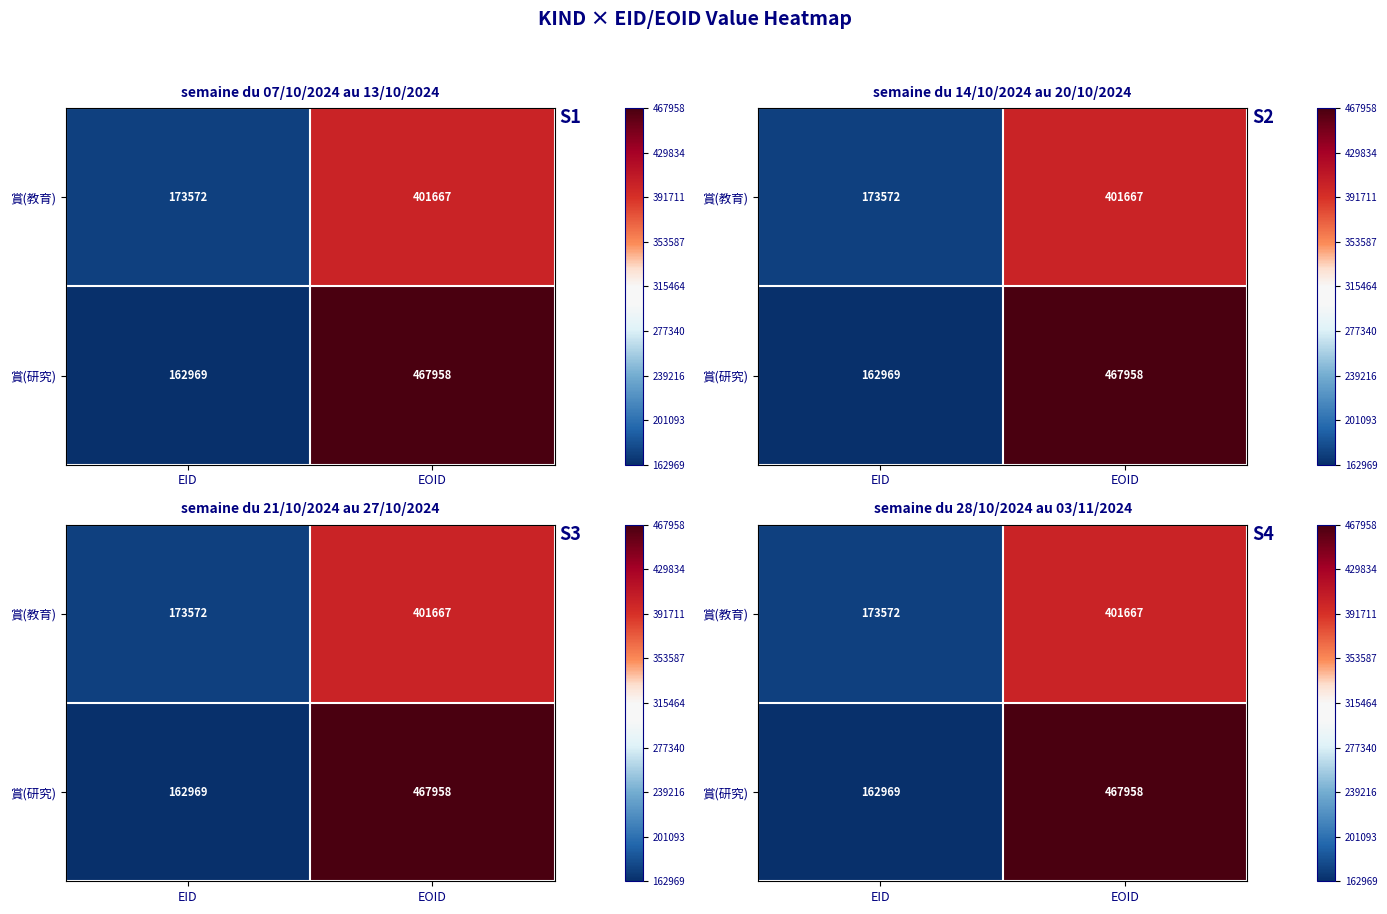

At which label does 賞(研究) reach its minimum?

EID